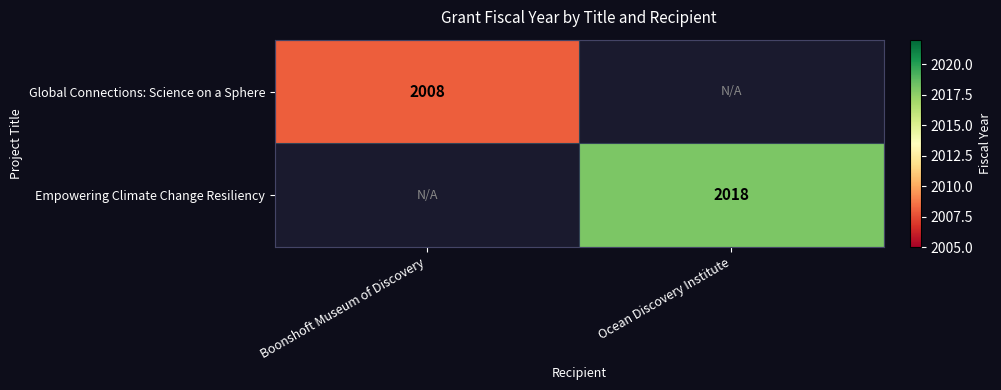

The value of Empowering Climate Change Resiliency at Ocean Discovery Institute is 2743. True or false?

False